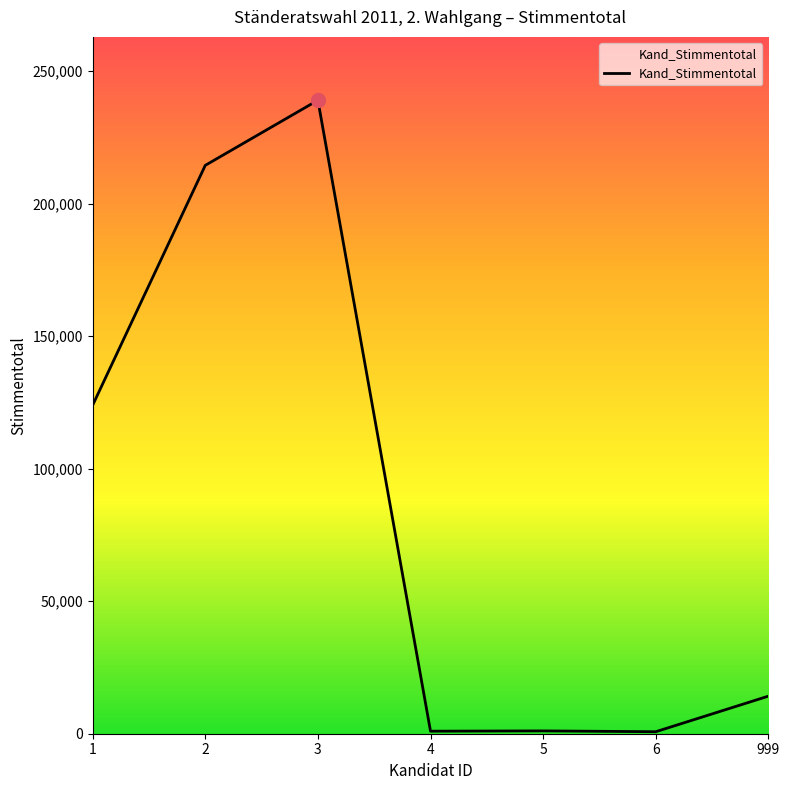

What is the difference between the values at 4 and 1?

122985